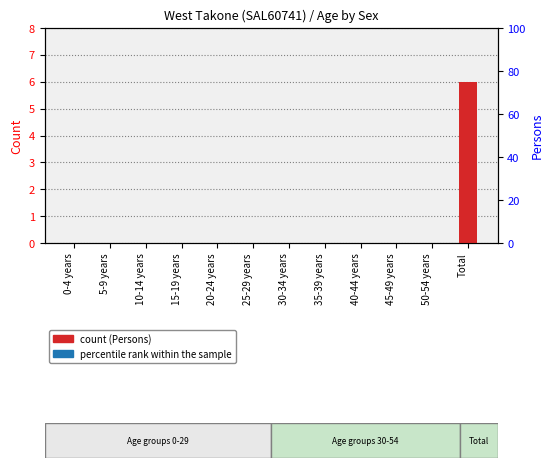

Which series has the largest total across all categories?

Persons (count)